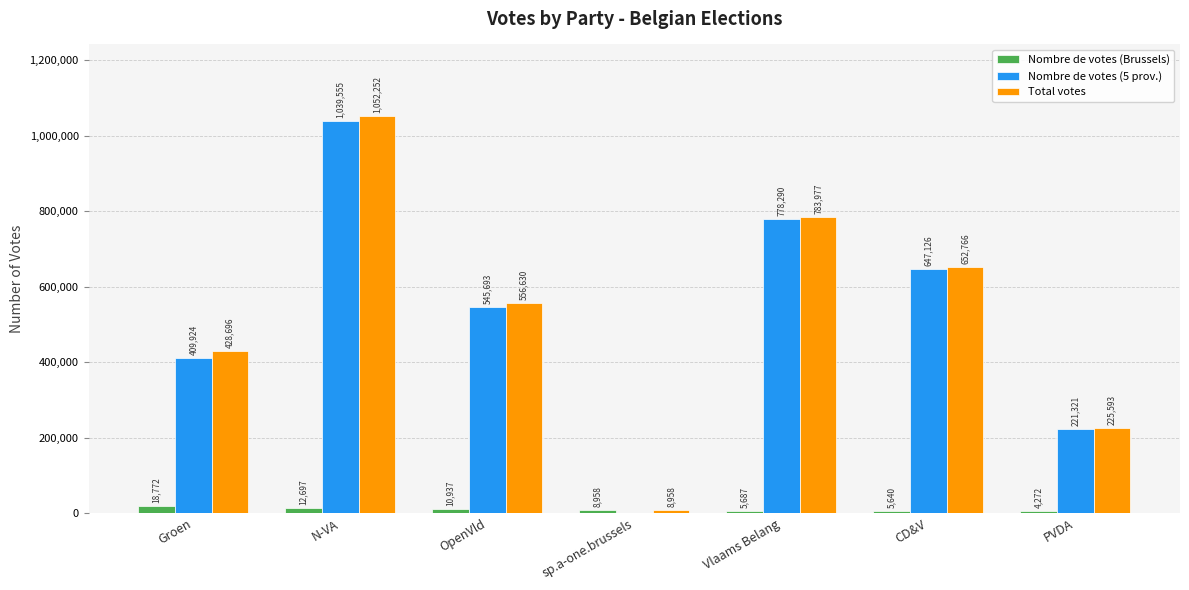

Which series has the largest range (max minus min)?

Total votes